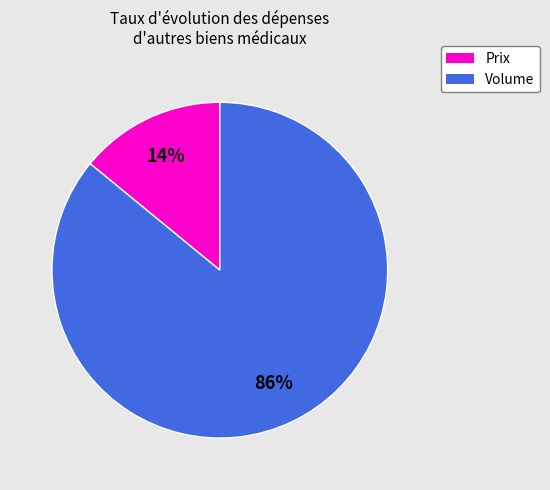

To the nearest percent, what percentage of the pie is Prix?

14%